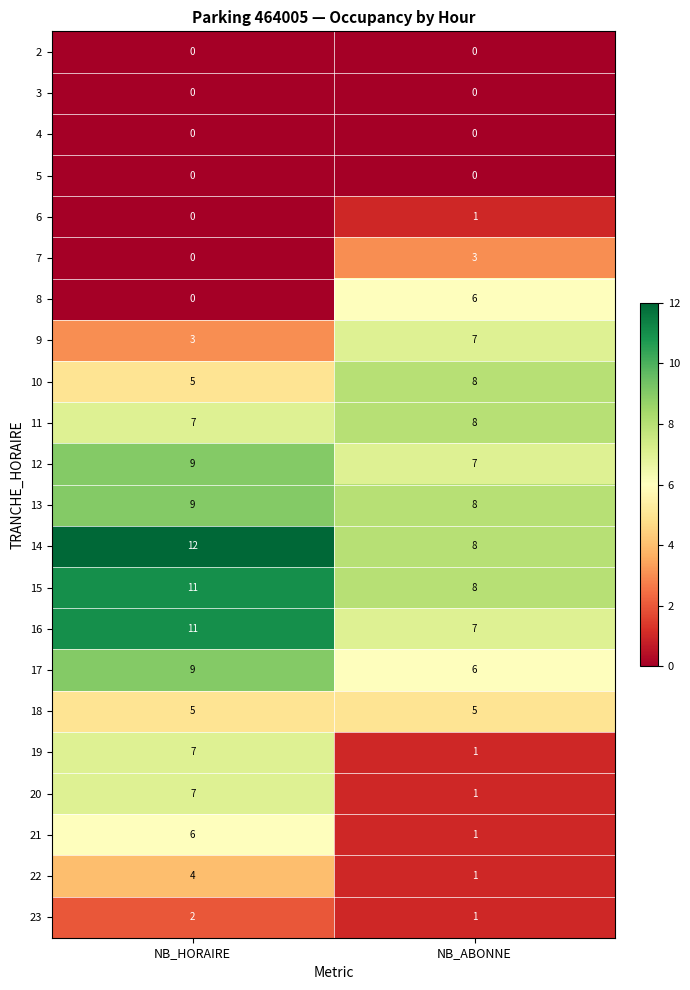

True or false: 16 has a value of 7 at NB_ABONNE.

True